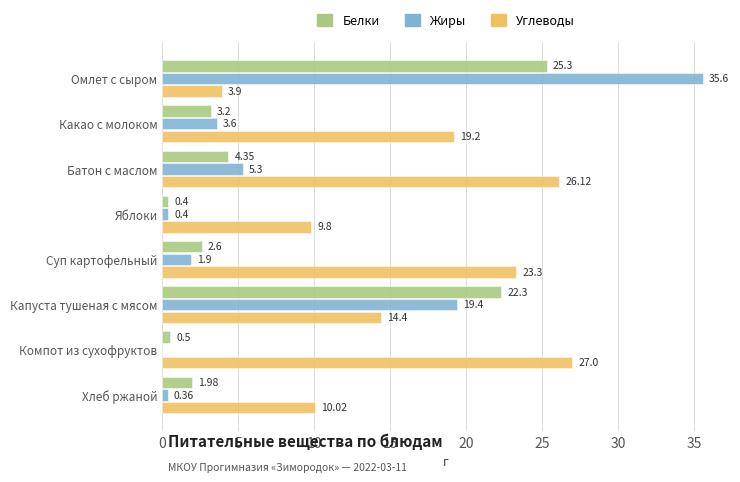

What is the total value across all series at Капуста тушеная с мясом?

56.1